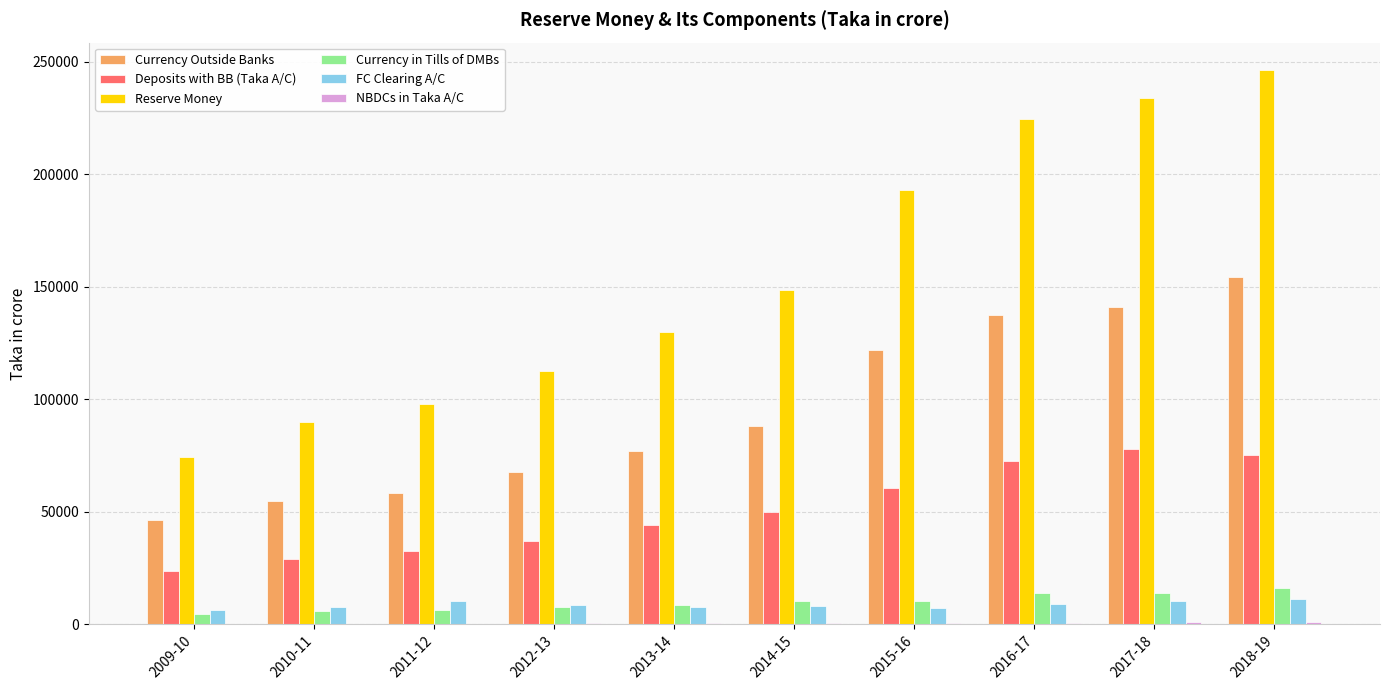

Which series changed the most between 2010-11 and 2015-16?

Reserve Money